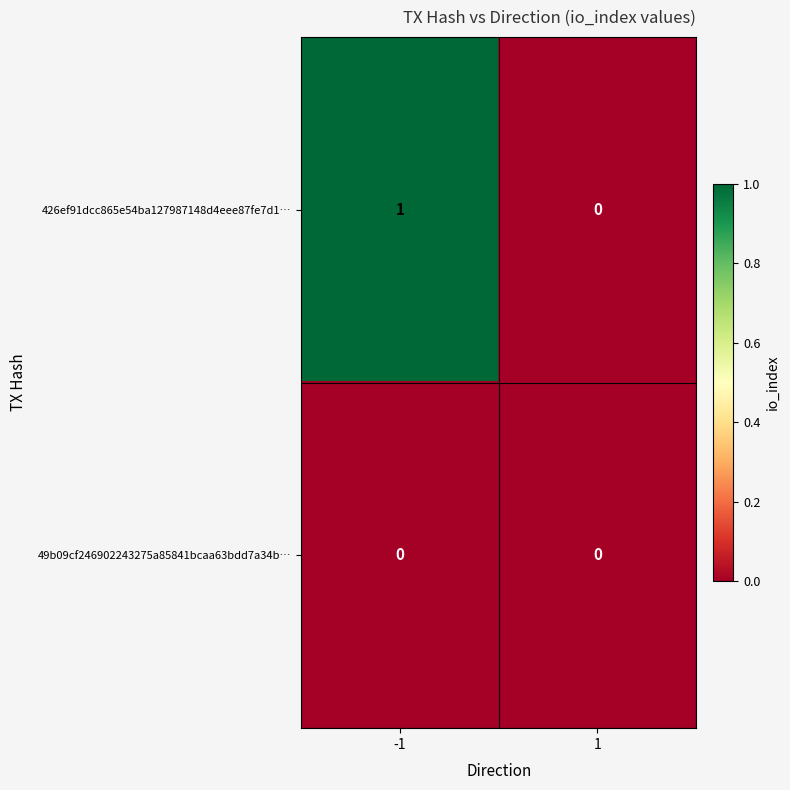

Is it true that 426ef91dcc865e54ba127987148d4eee87fe7d1… equals 0 at 1?

True